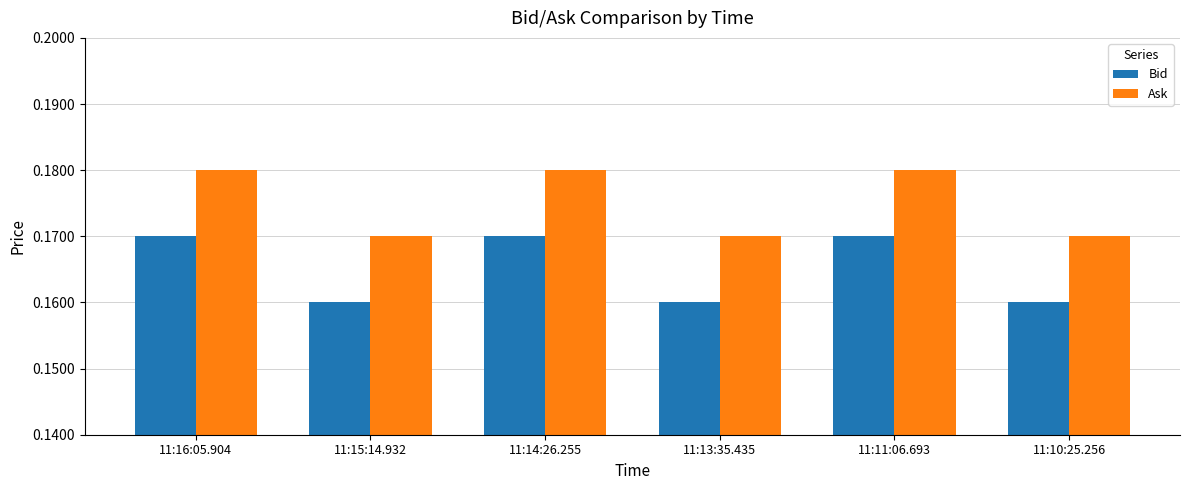

How many groups of bars are there?

6